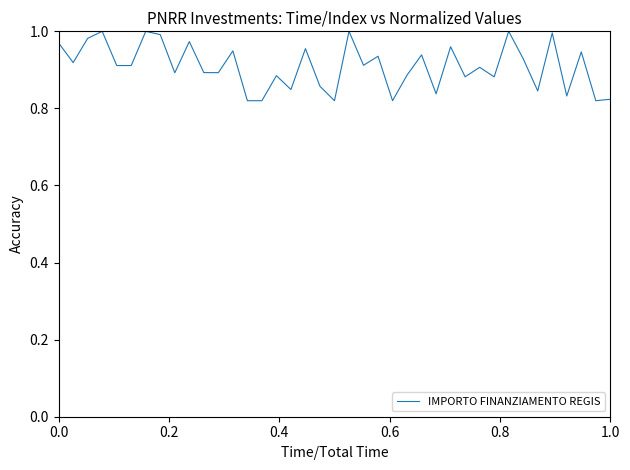

How many lines are shown in the chart?

1